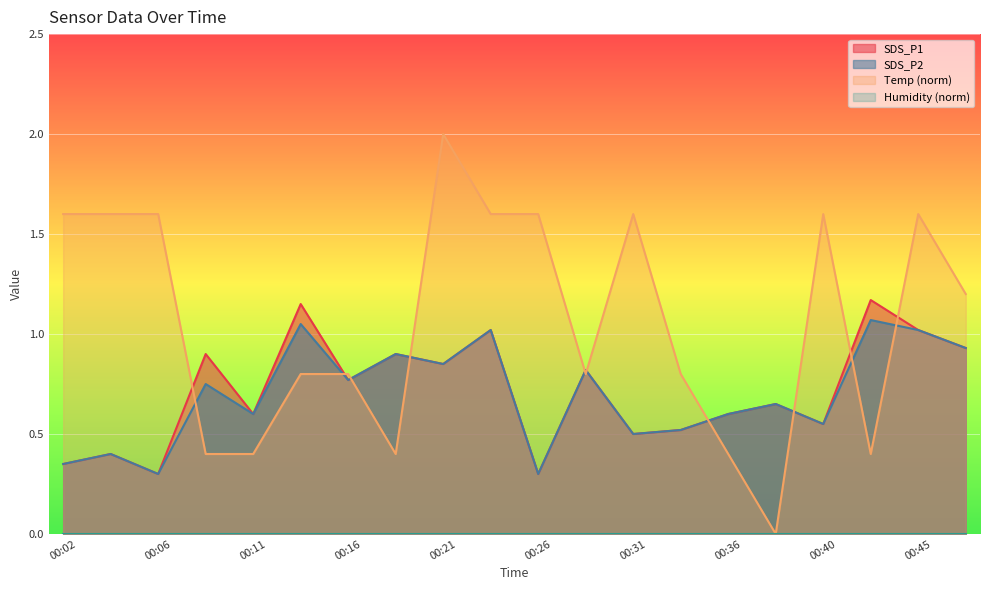

What is the total value across all series at 00:14?

3.0